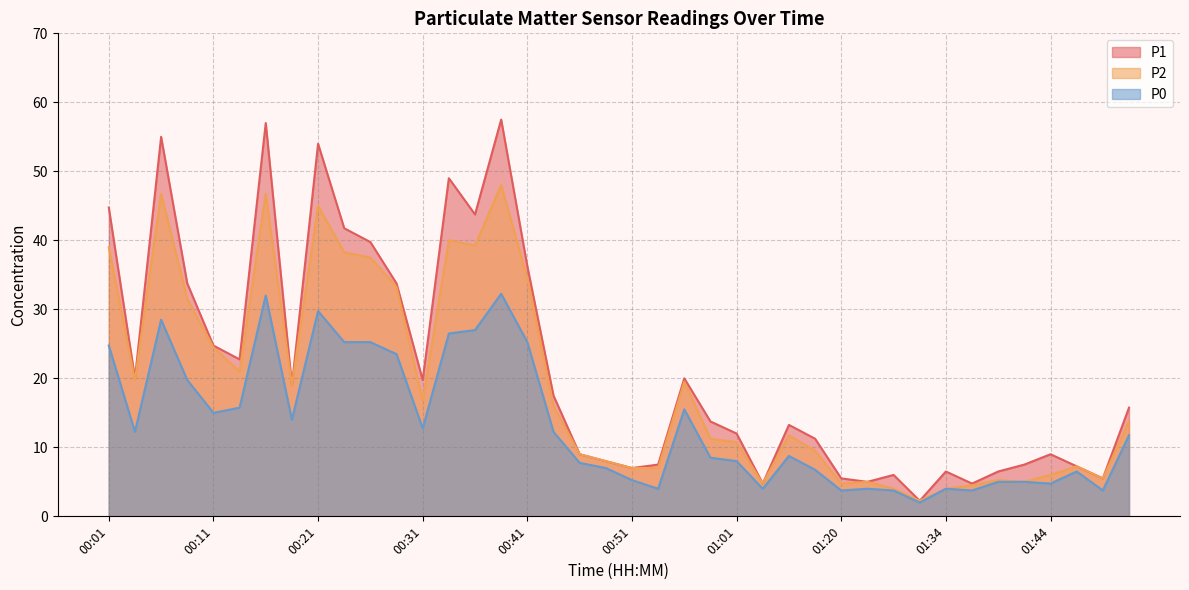

What are all the series names shown in the legend?

P1, P2, P0